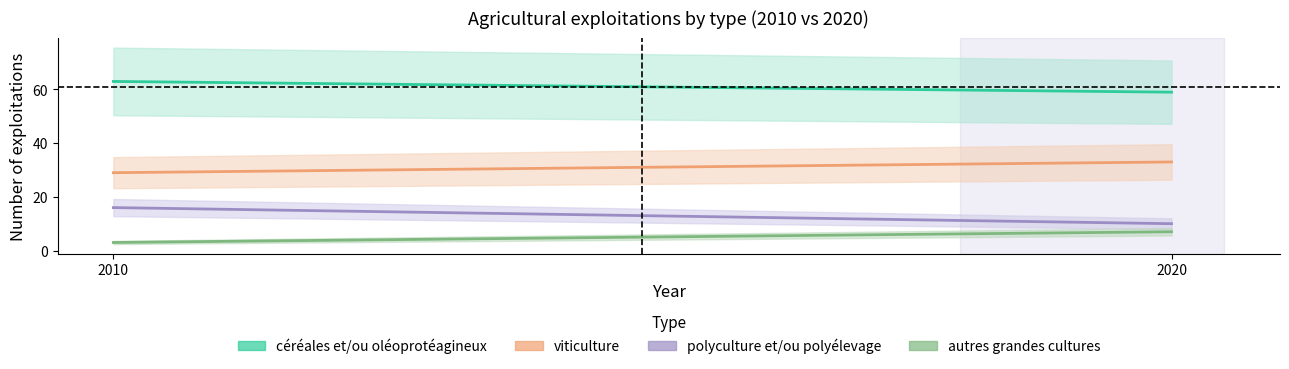

Is the value of autres grandes cultures at 2010 greater than the value of viticulture at 2010?

No